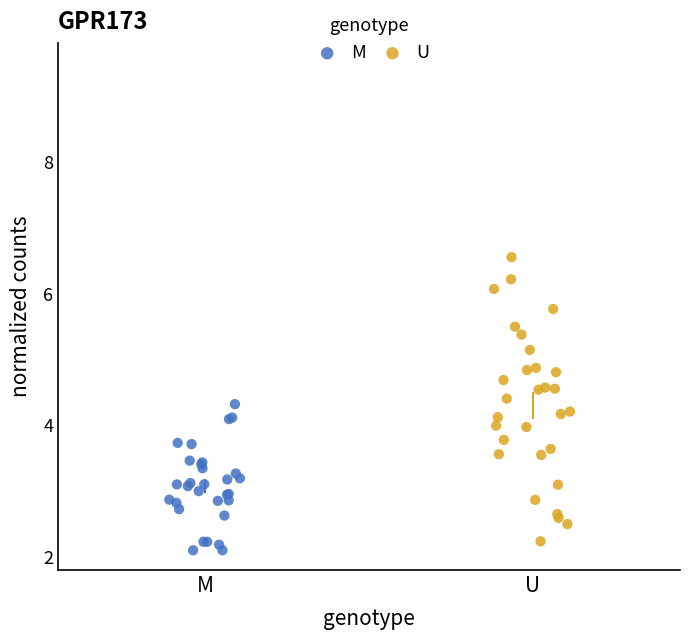

Which series contains the highest Y value?

U